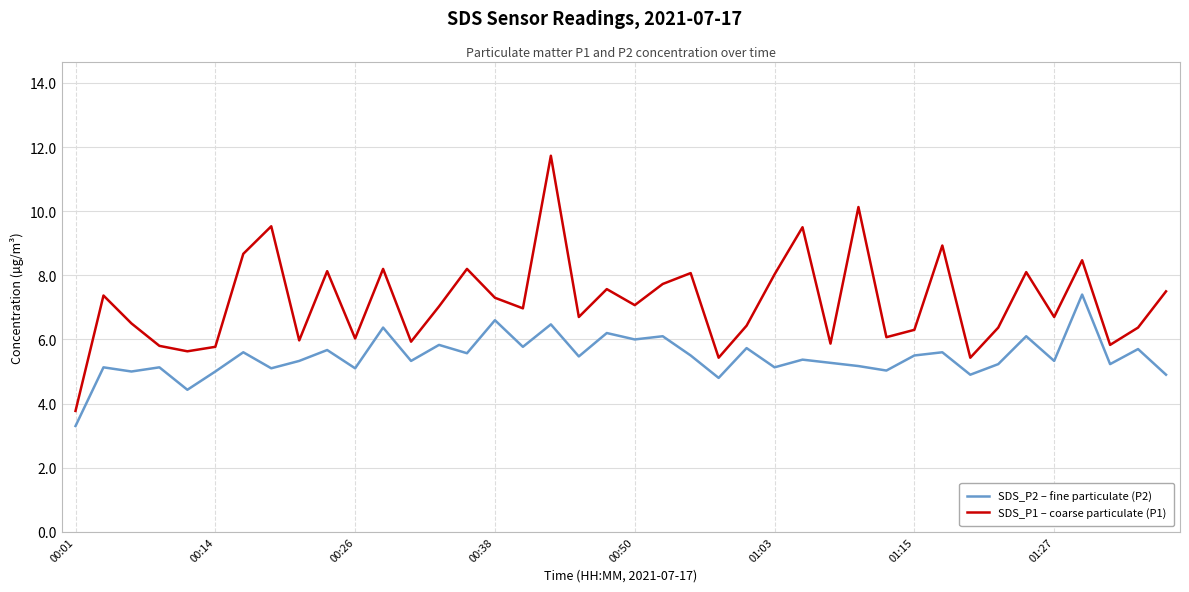

What is the difference between the second highest and second lowest values in the SDS_P2 – fine particulate (P2) series?

2.2